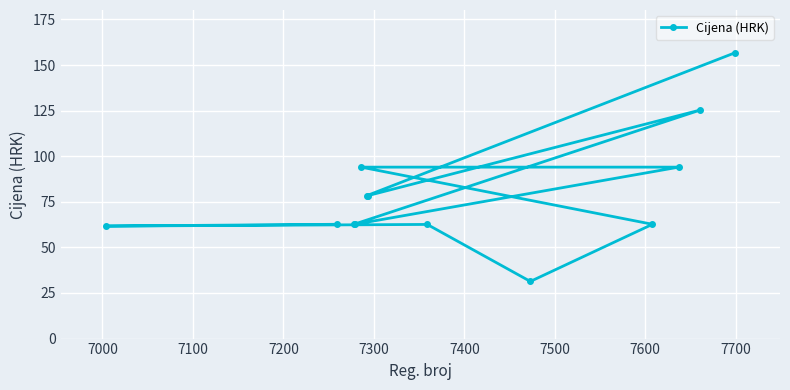

How many lines are shown in the chart?

1